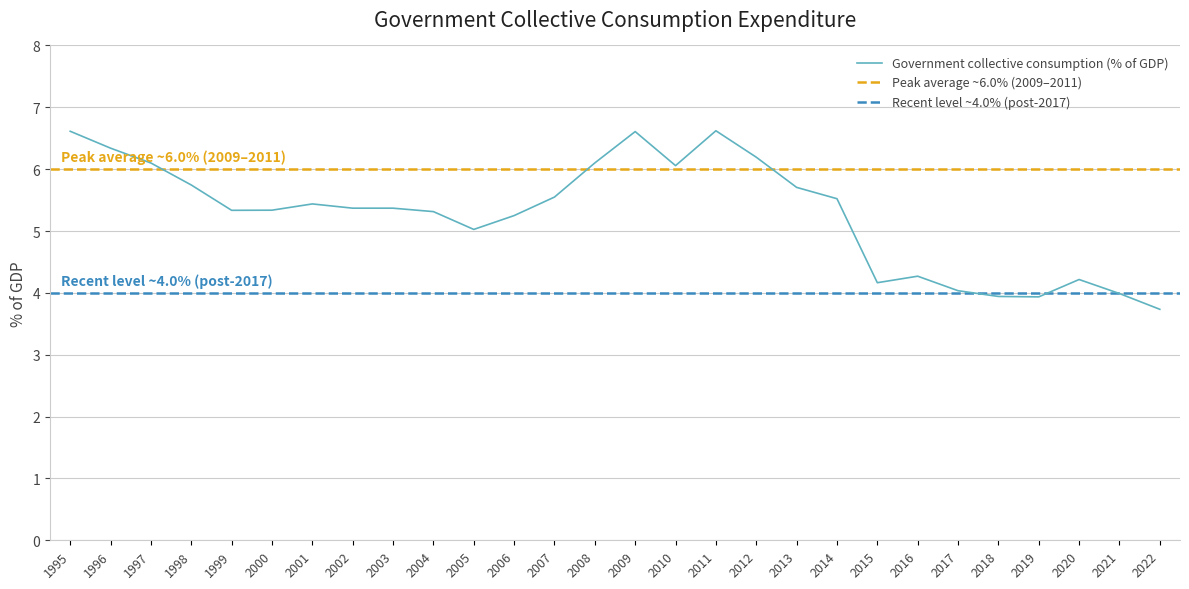

How many interior local valleys (lower than both neighbors) does the data have?

5